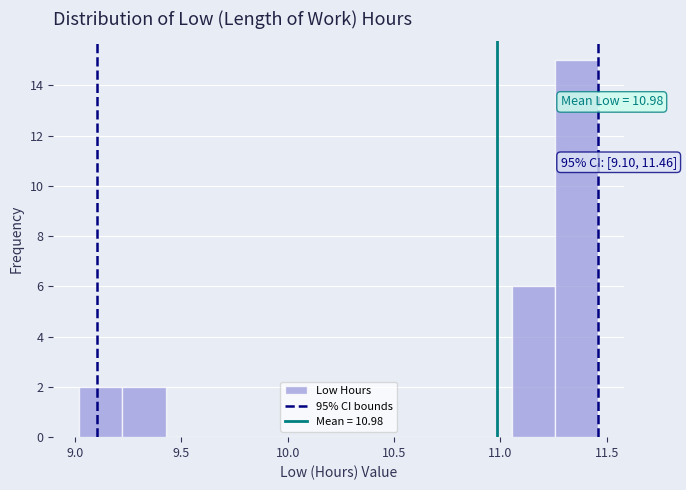

Over which range of the x-axis is the bar tallest?

11.25 to 11.45